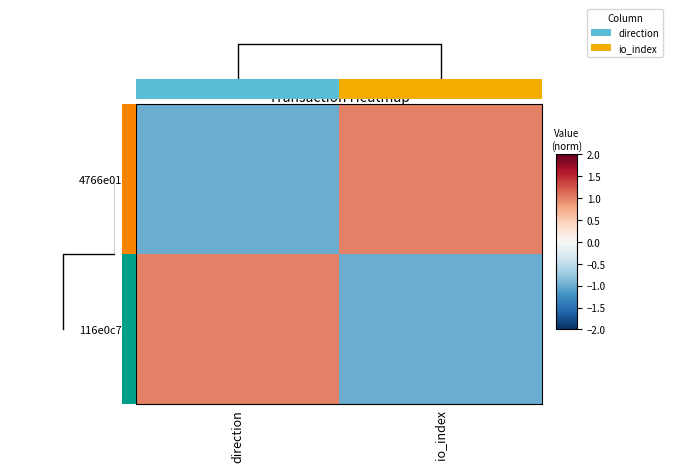

Is the value of 4766e01... at direction greater than the value of 116e0c7... at io_index?

No